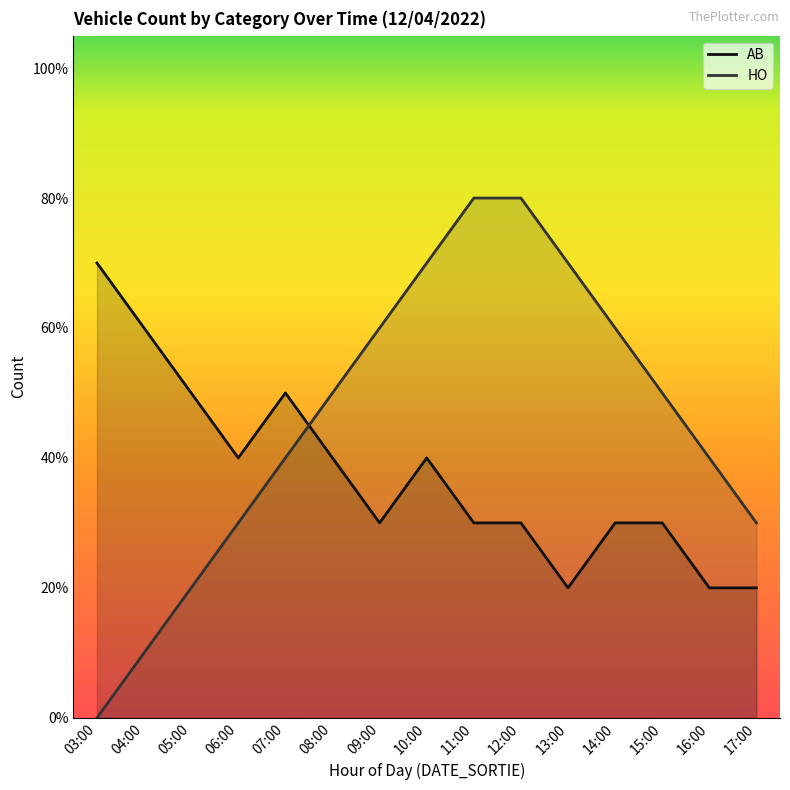

How many HO values are between 3 and 7?

10